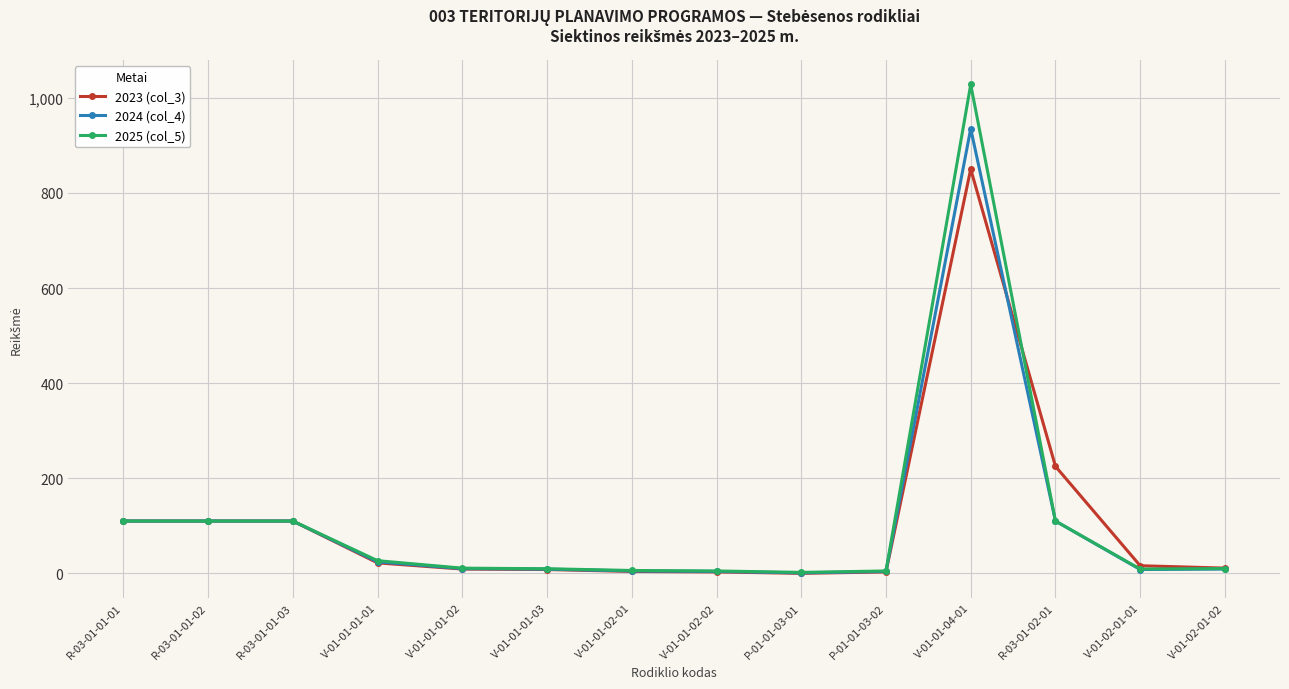

At which label does 2023 (col_3) first exceed 16?

R-03-01-01-01